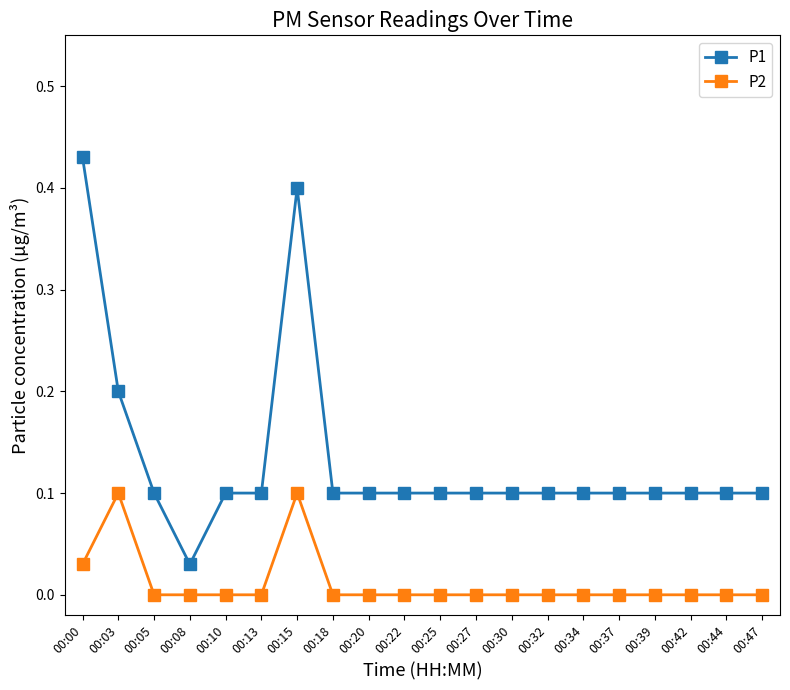

Which series has the largest total across all categories?

P1